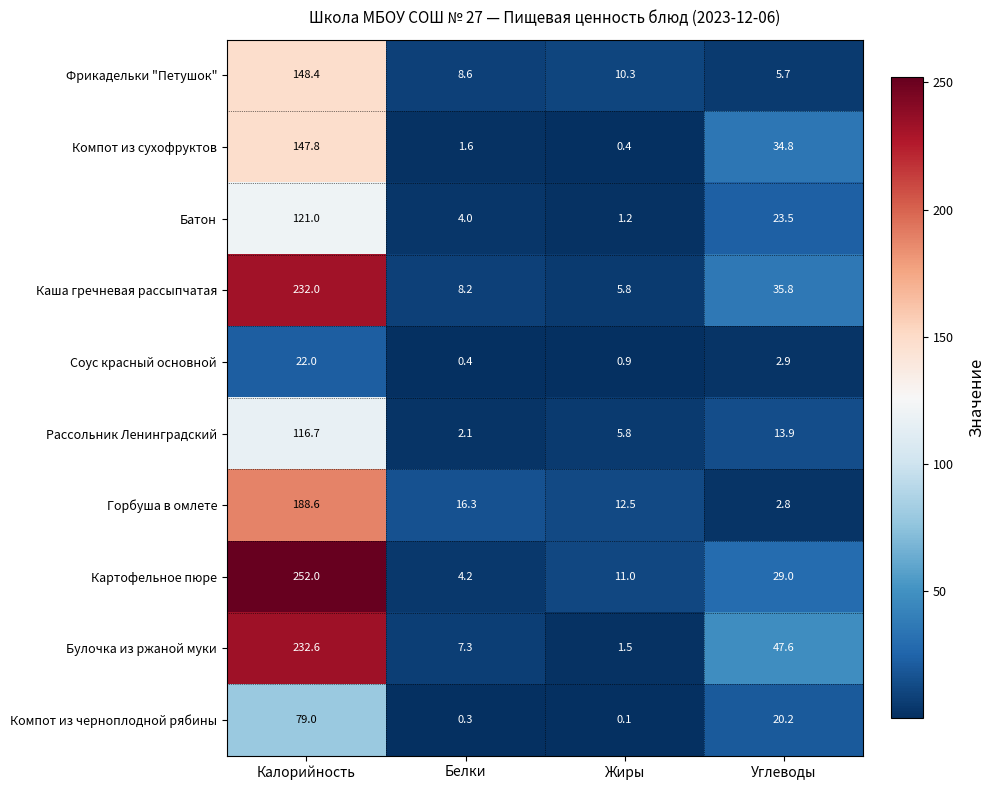

At which label does Горбуша в омлете first exceed 16?

Калорийность